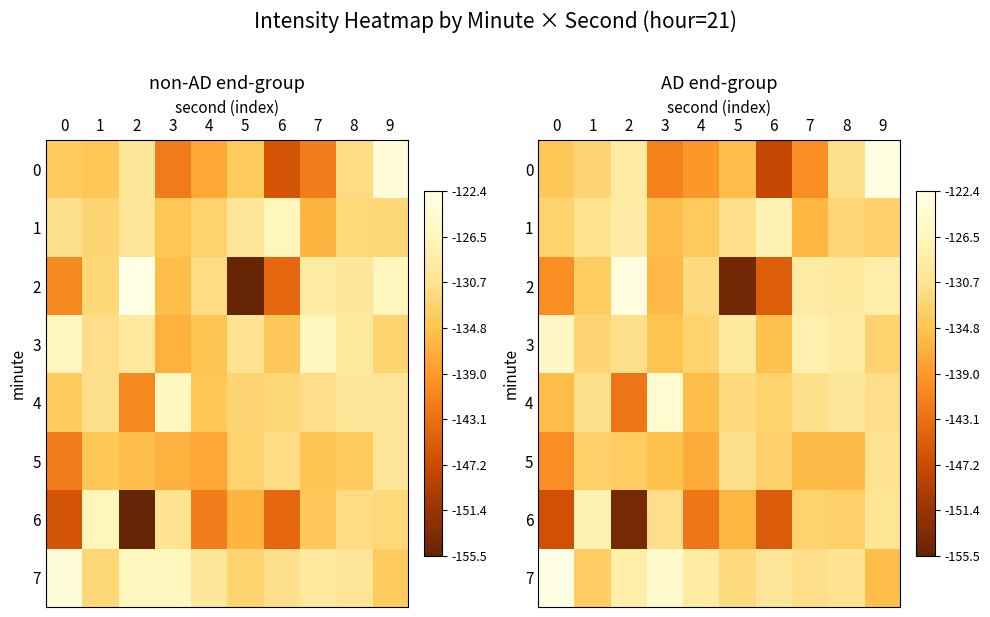

Which has a higher value, 9 or 3?

9